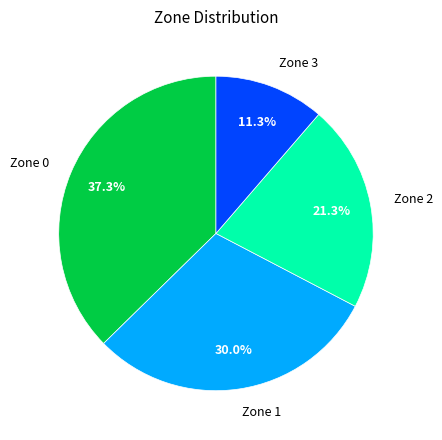

Is it true that Zone 1 is 30% of the pie?

True